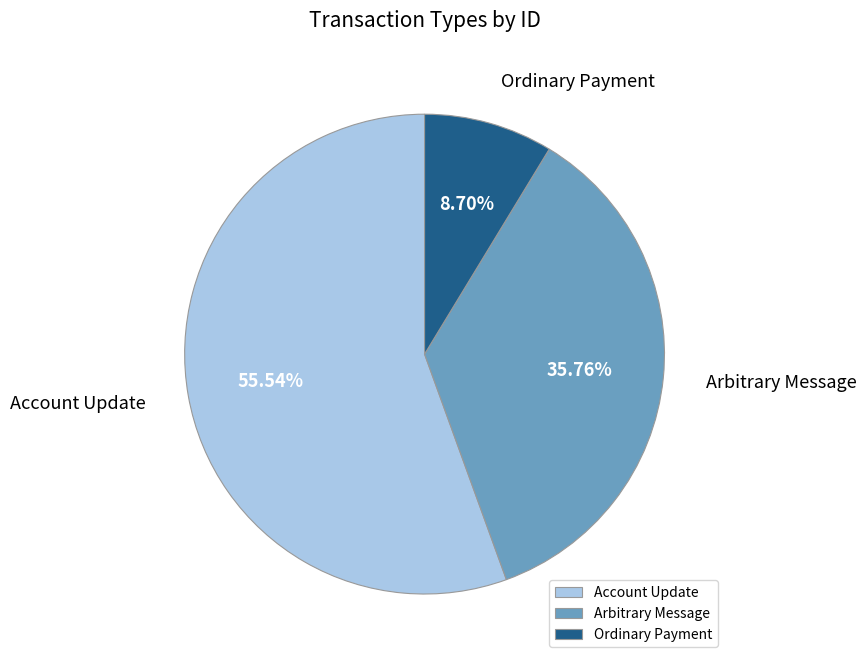

True or false: Account Update accounts for 64% of the total.

False